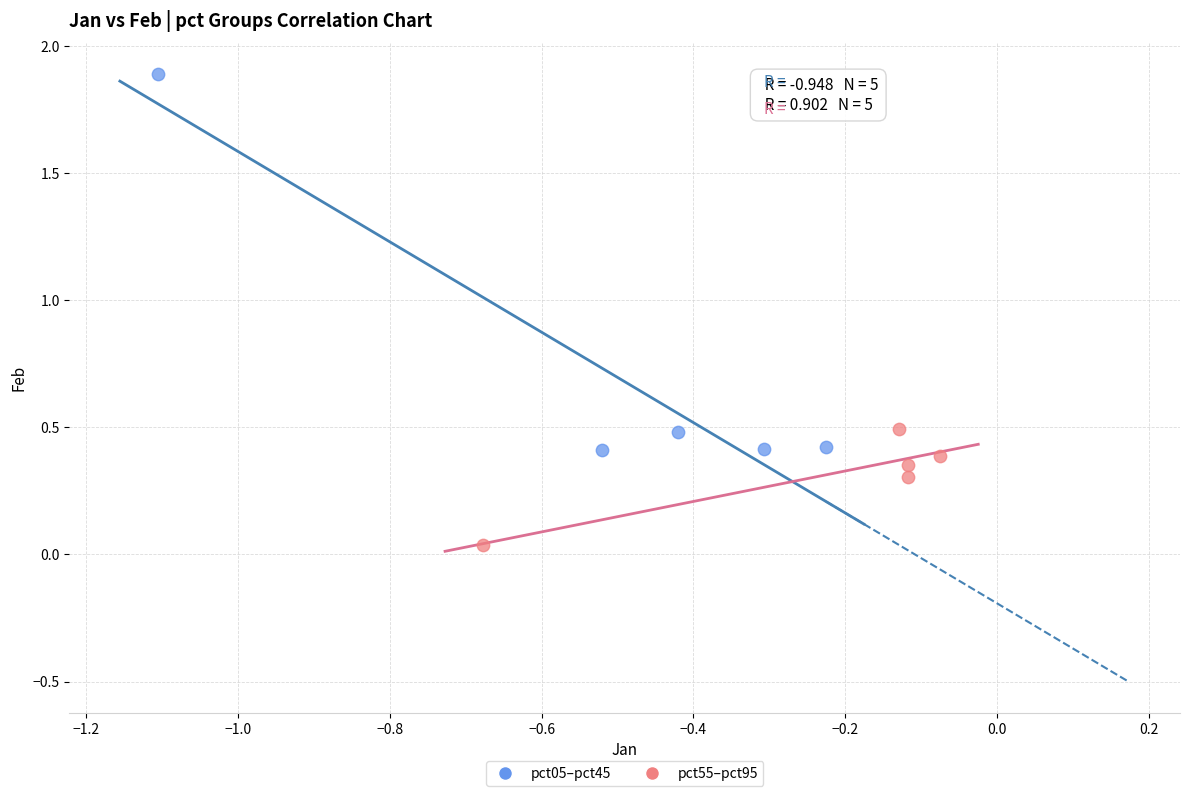

Which series contains the lowest Y value?

pct55–pct95